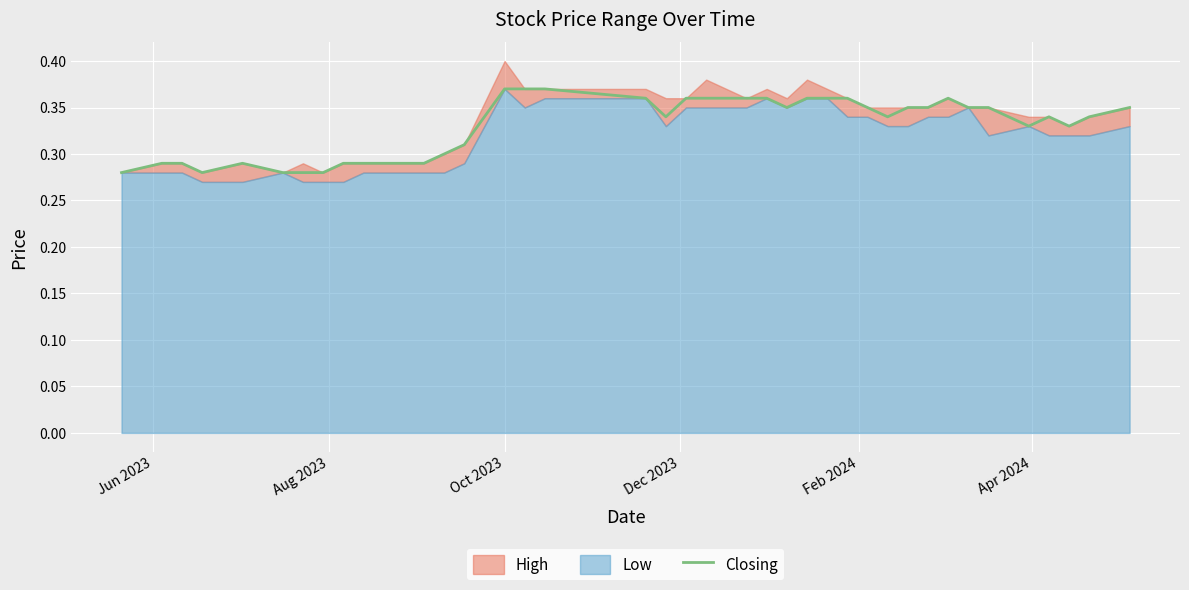

How many interior local valleys (lower than both neighbors) does the data have?

6